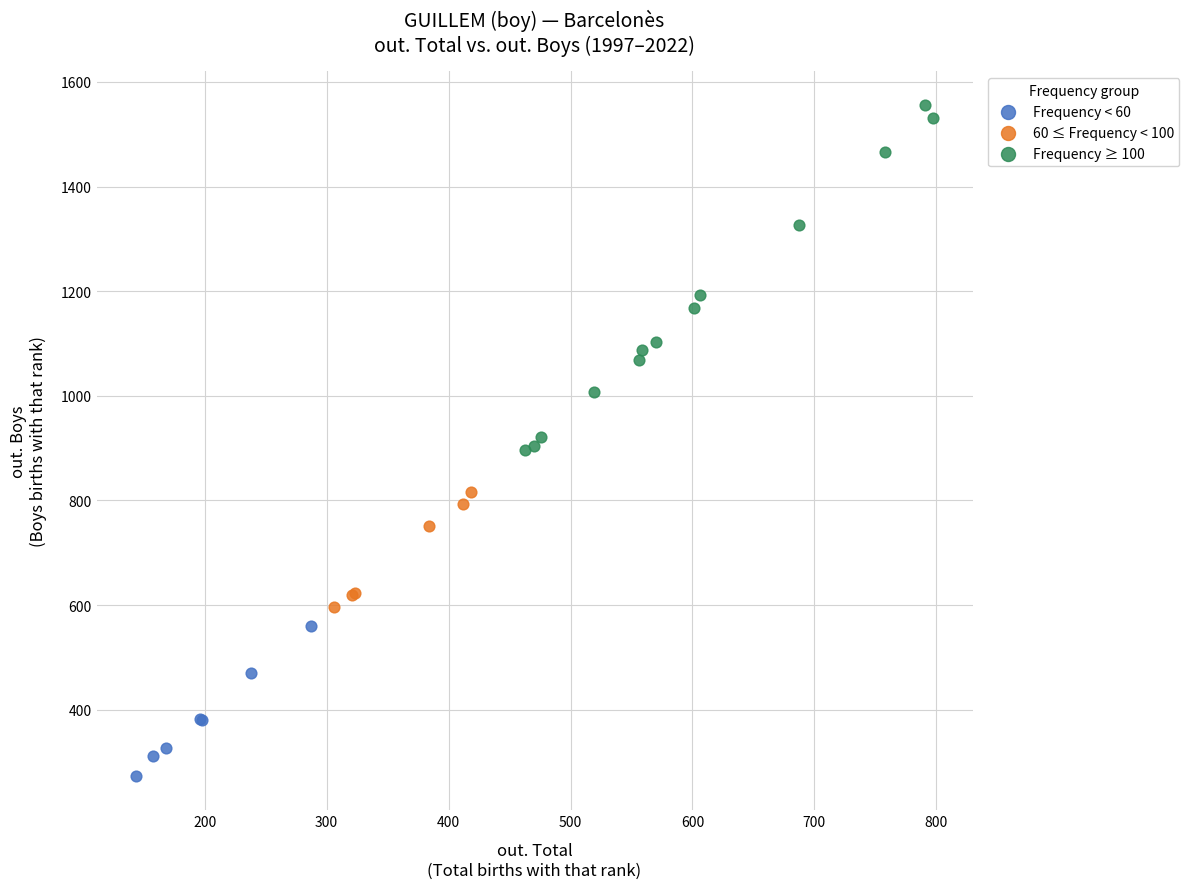

Which series contains the highest Y value?

Frequency ≥ 100